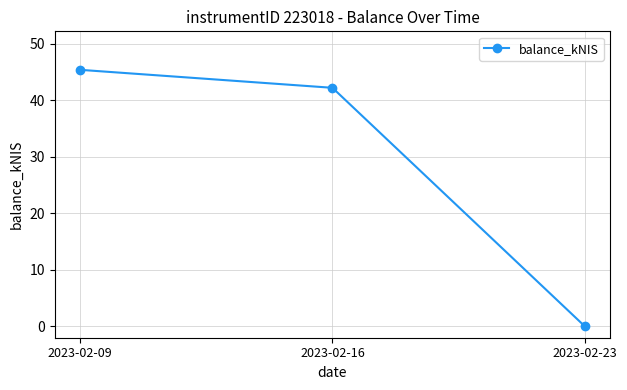

Reading left to right, transcribe all the data shown in this chart.

45.4	42.2	0.0